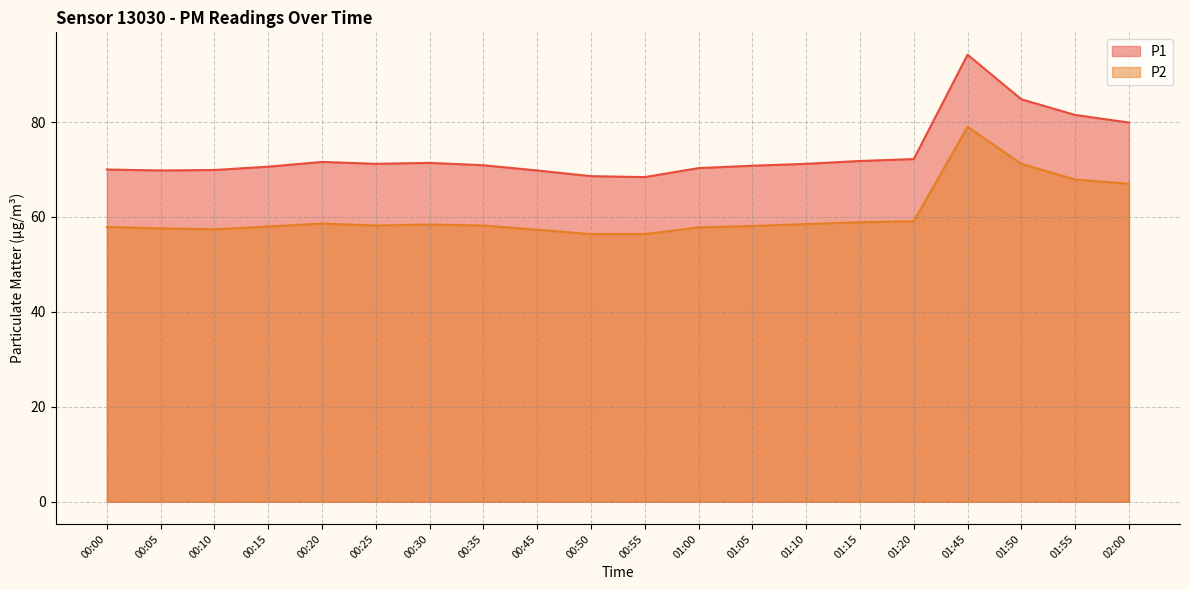

Rank the series at 00:50 from lowest to highest value.

P2, P1